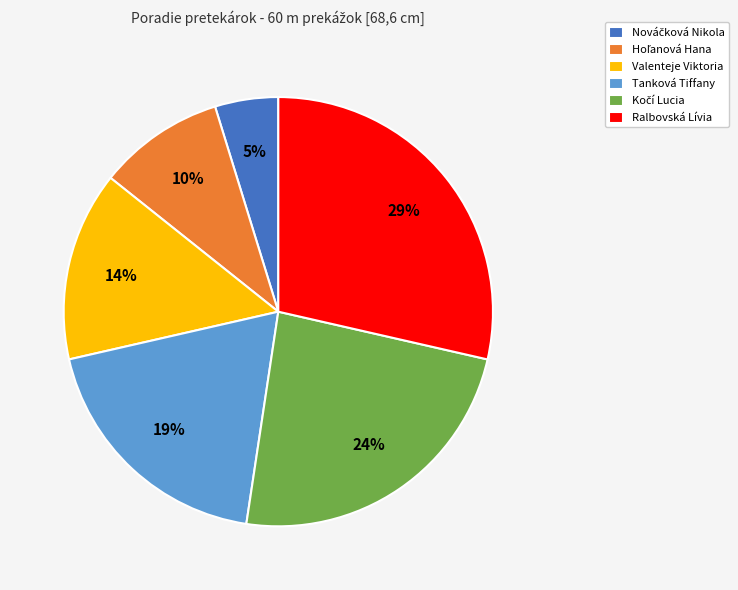

True or false: Ralbovská Lívia accounts for 29% of the total.

True